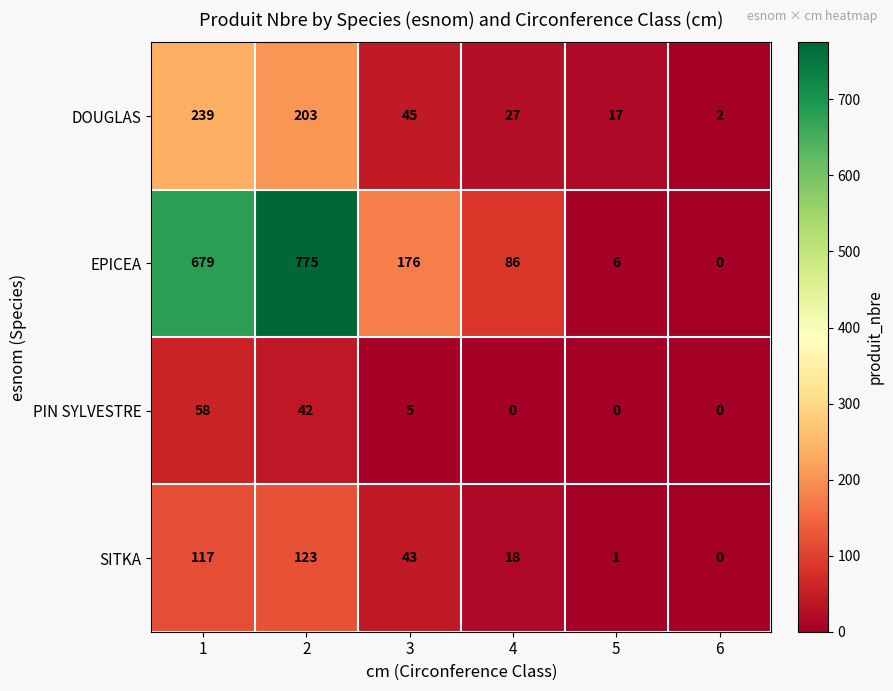

What is the difference between the second highest and minimum values in the SITKA series?

117